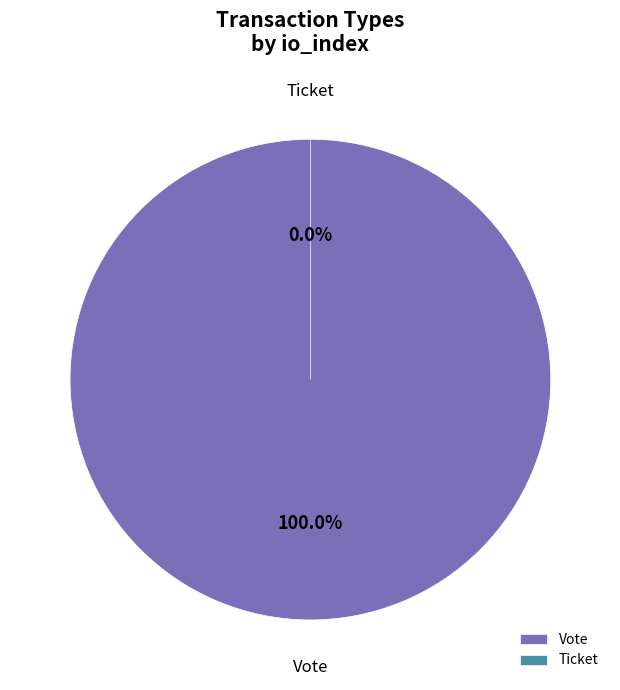

Which category has the smallest portion of the pie?

Ticket